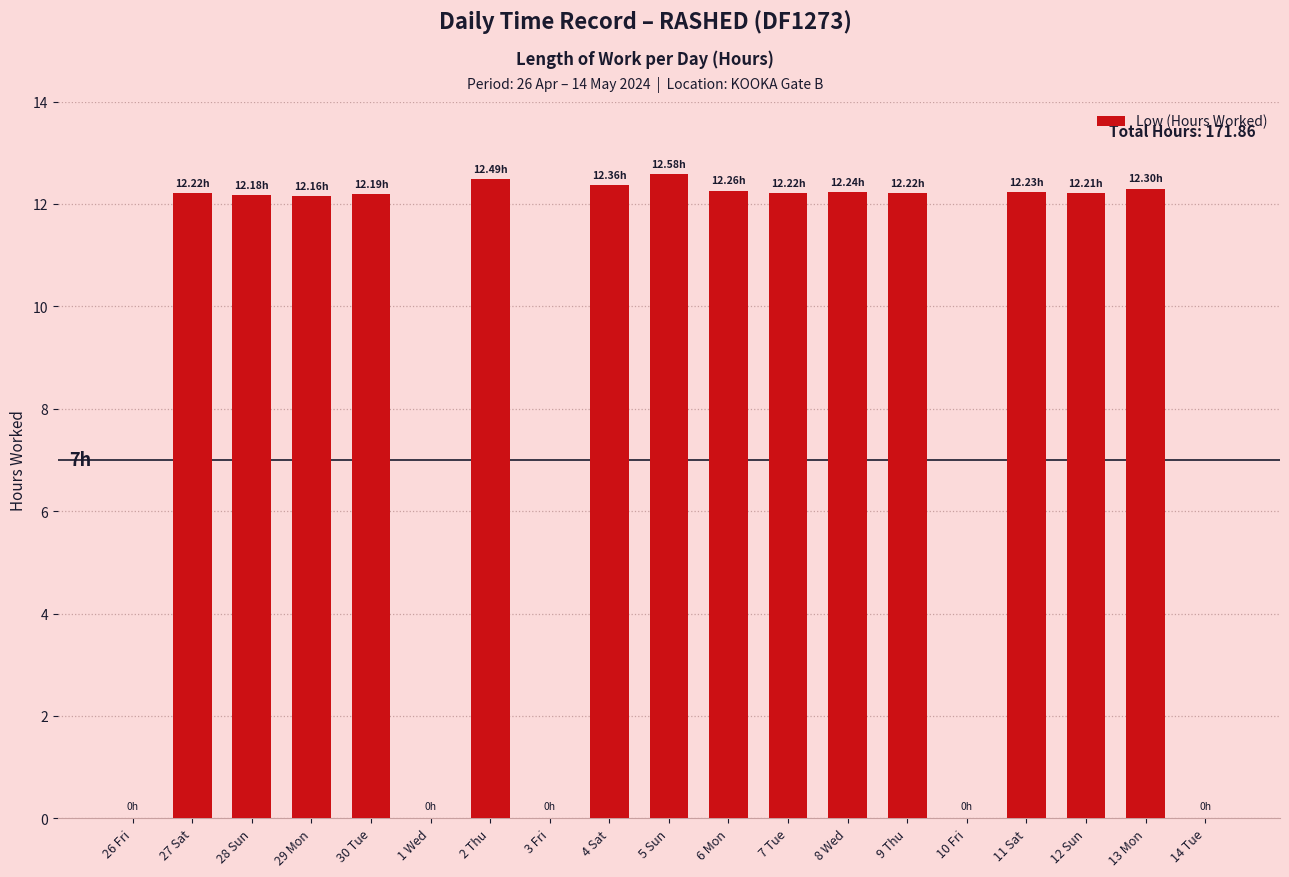

What is the sum of all values?

171.9